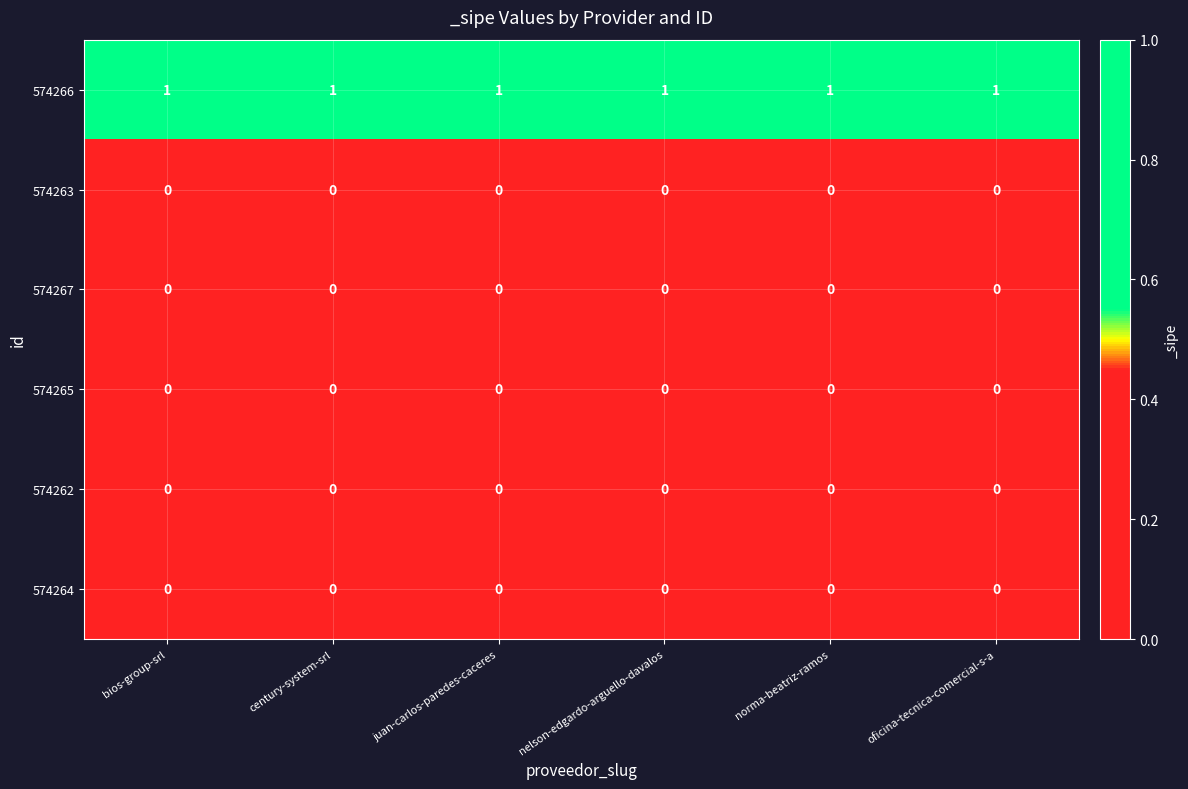

True or false: 574263 has a value of 0 at century-system-srl.

True